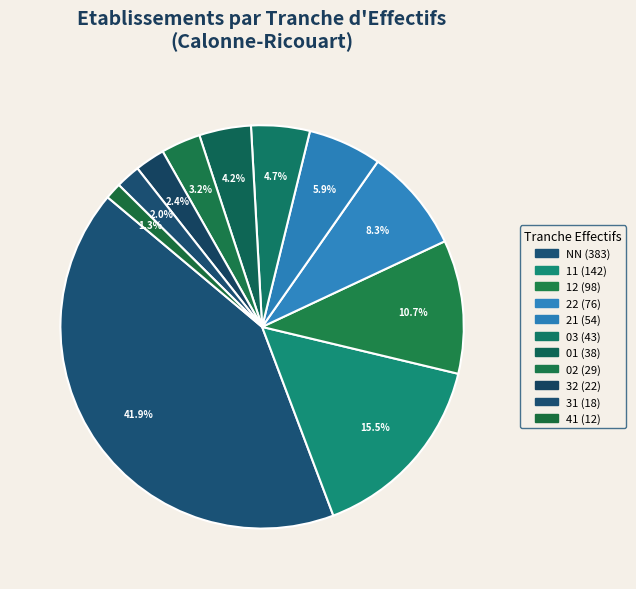

Is there a majority slice in this chart?

No